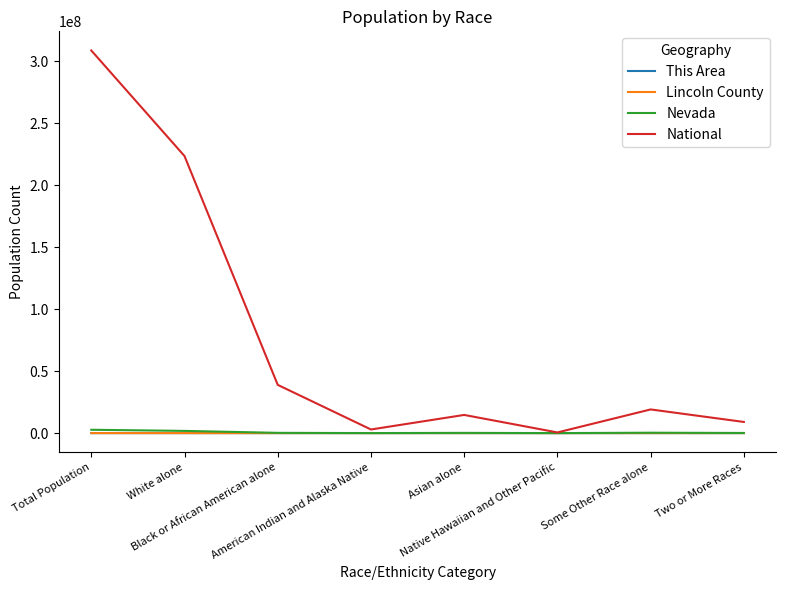

Which series has the largest total across all categories?

National